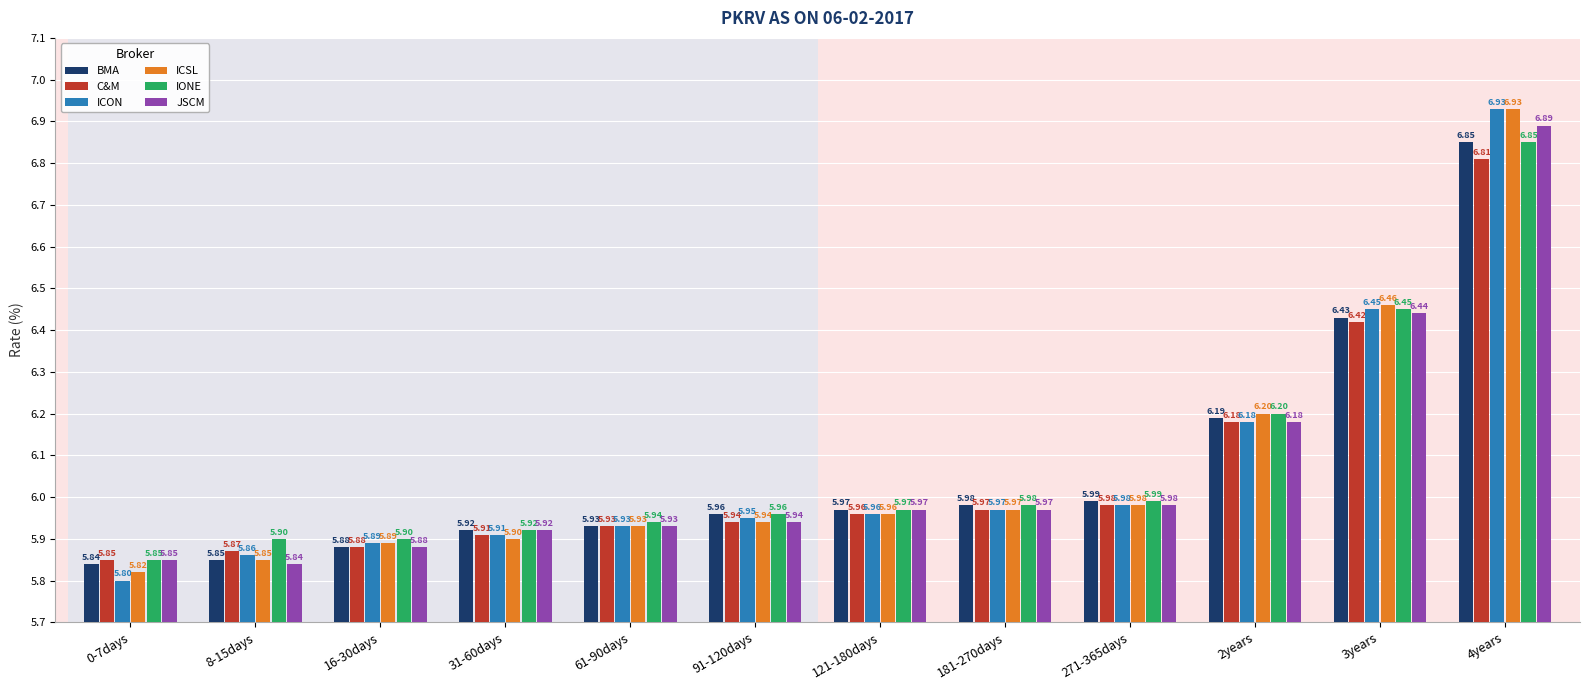

List the labels in order of BMA value, smallest first.

0-7days, 8-15days, 16-30days, 31-60days, 61-90days, 91-120days, 121-180days, 181-270days, 271-365days, 2years, 3years, 4years